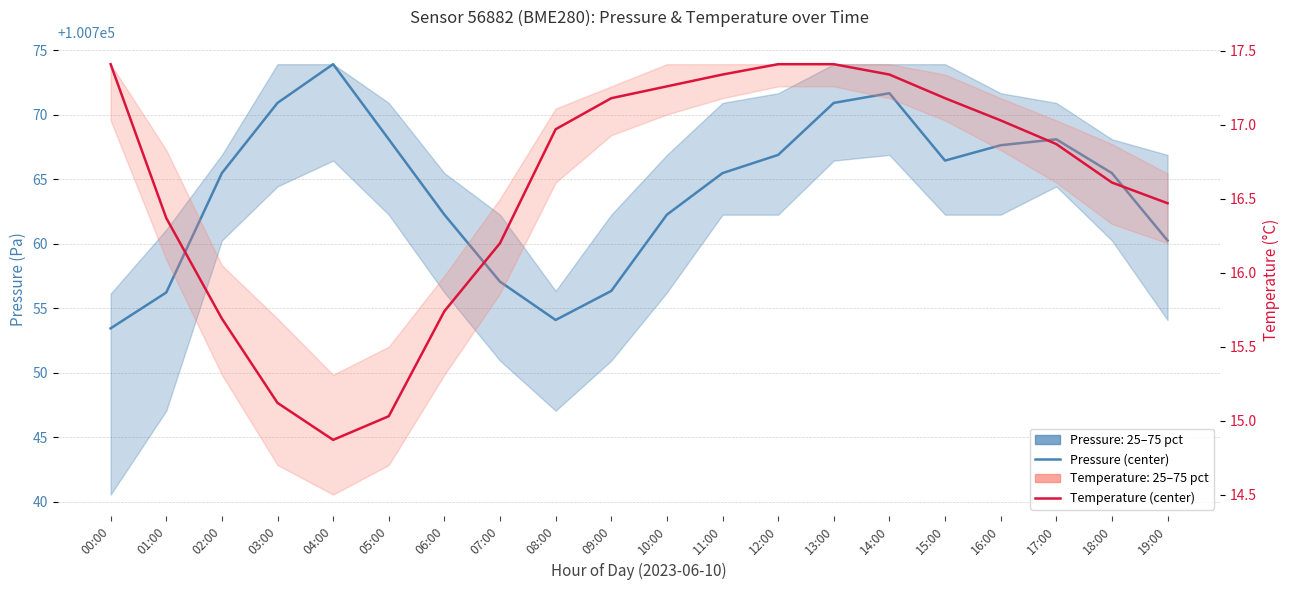

What is the minimum value shown in the chart?

14.9